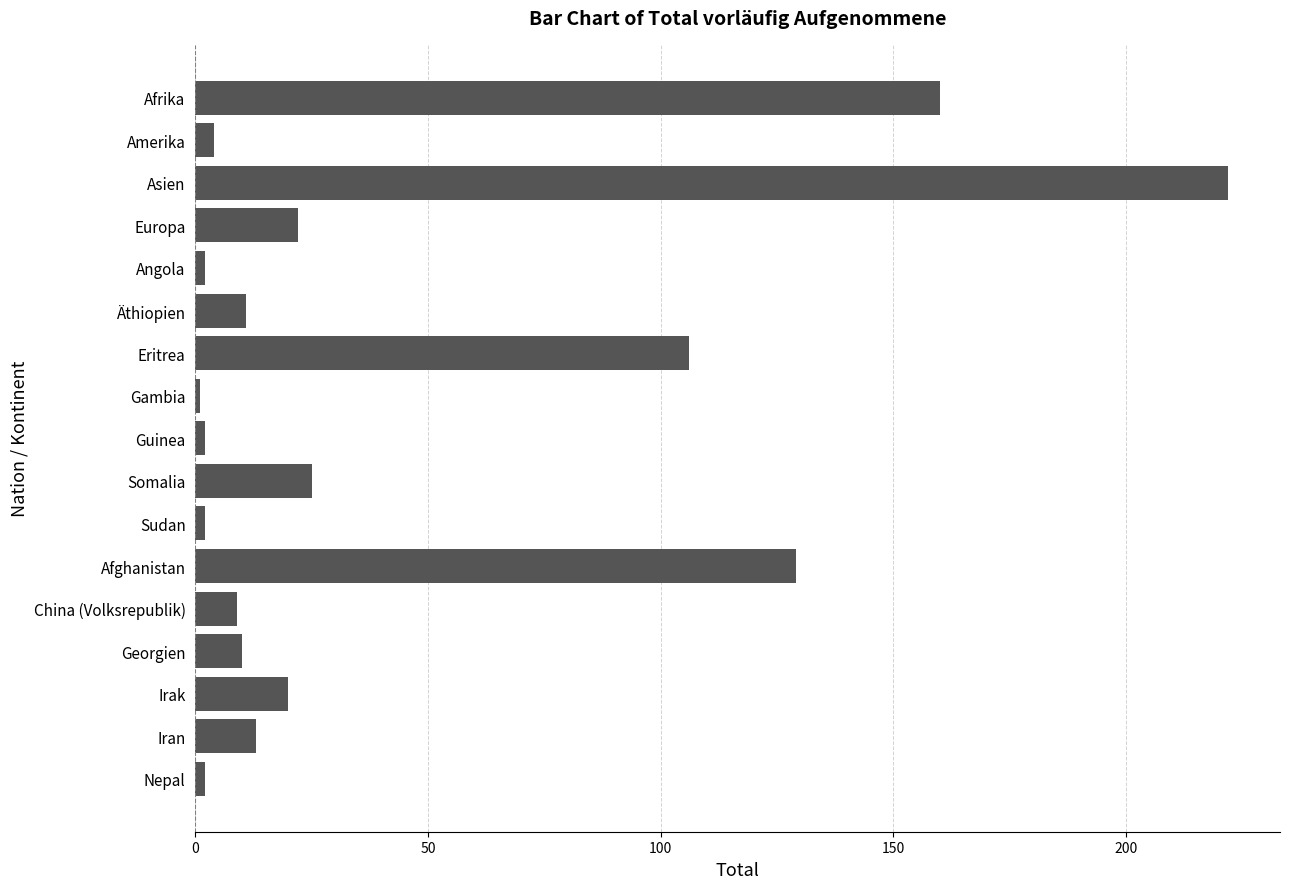

What is the average value?

44